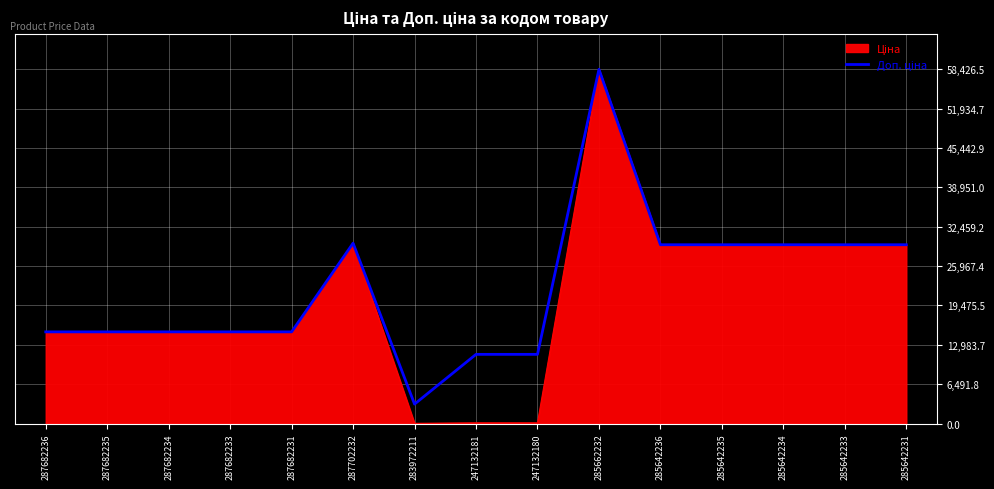

At which category is the sum across all series the highest?

285662232